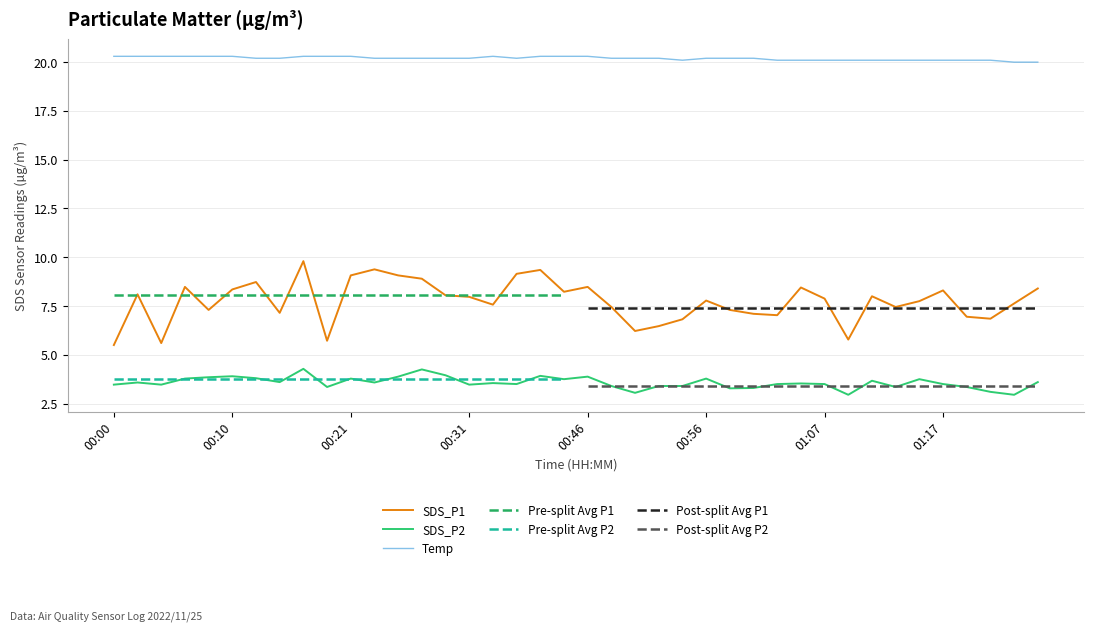

True or false: SDS_P1 and SDS_P2 cross at least once.

False